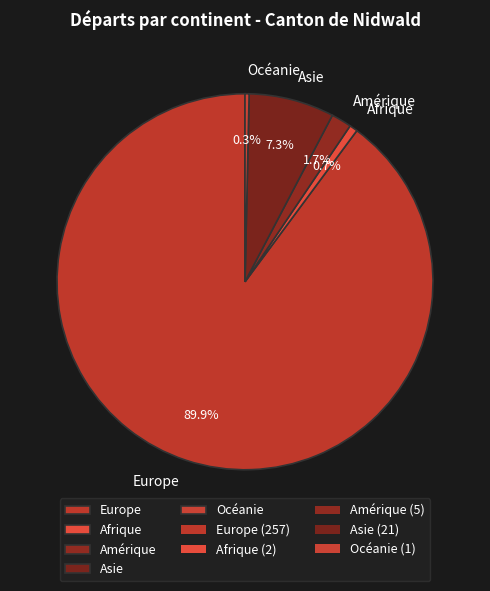

To the nearest percent, what is the difference between the Asie and Amérique slice percentages?

6%